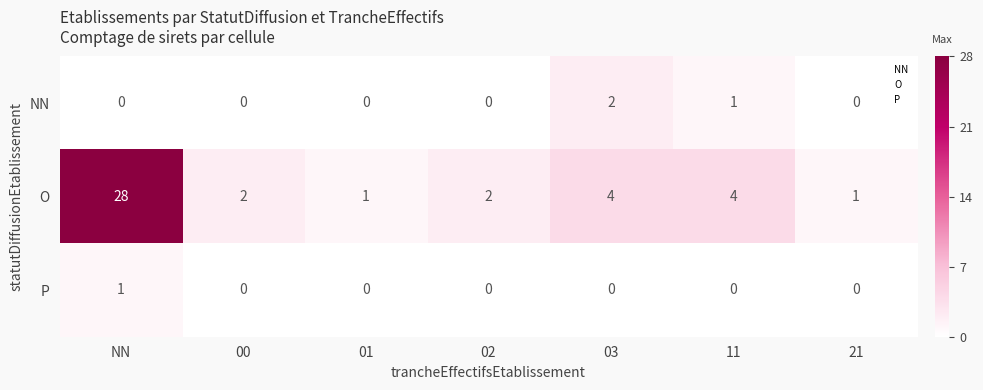

Which label corresponds to the largest value in the chart?

NN